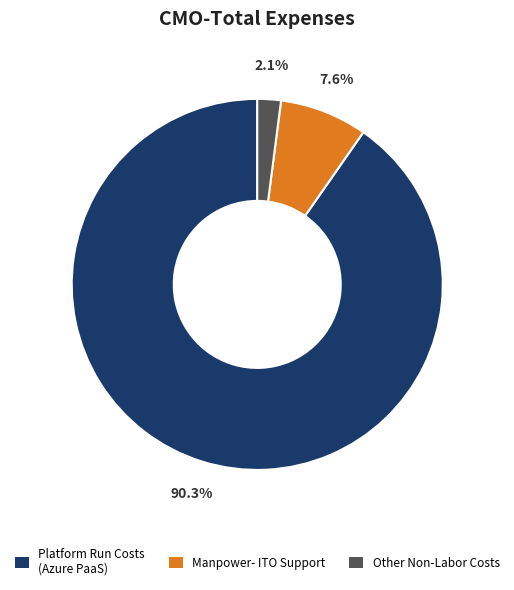

Which has a higher value, Other Non-Labor Costs or Manpower- ITO Support?

Manpower- ITO Support